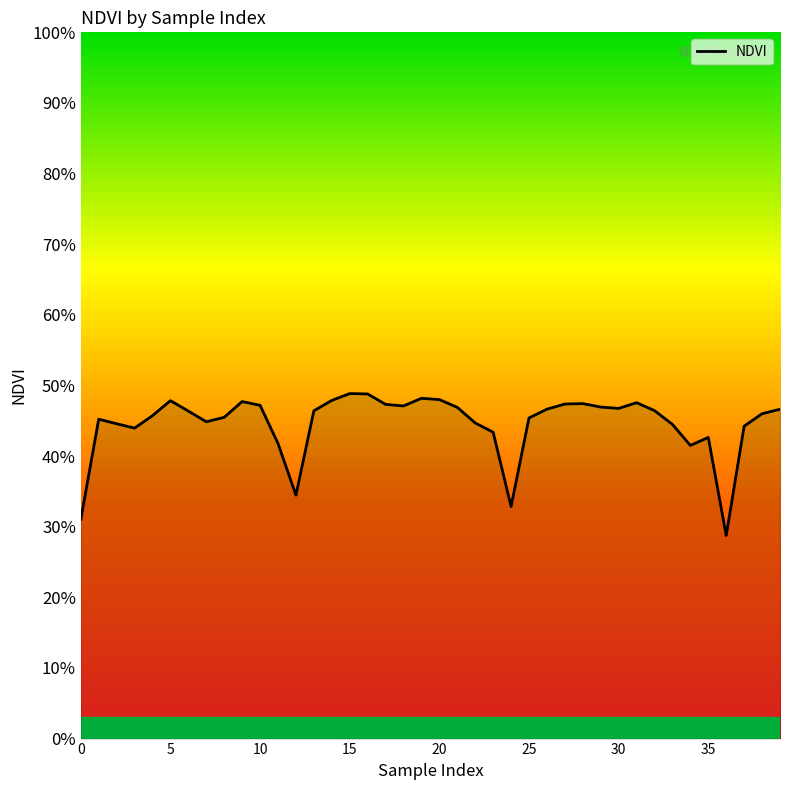

True or false: the data has more than 0 interior local peaks.

True